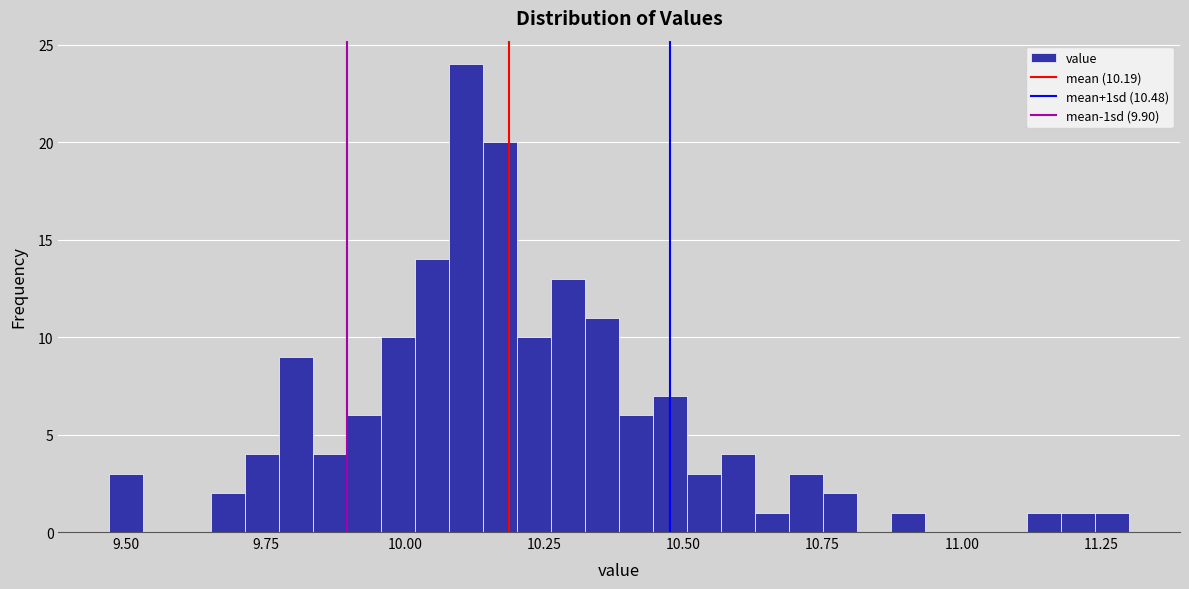

Read against the x-axis, roughly where is the centre of the tallest bar?

10.10